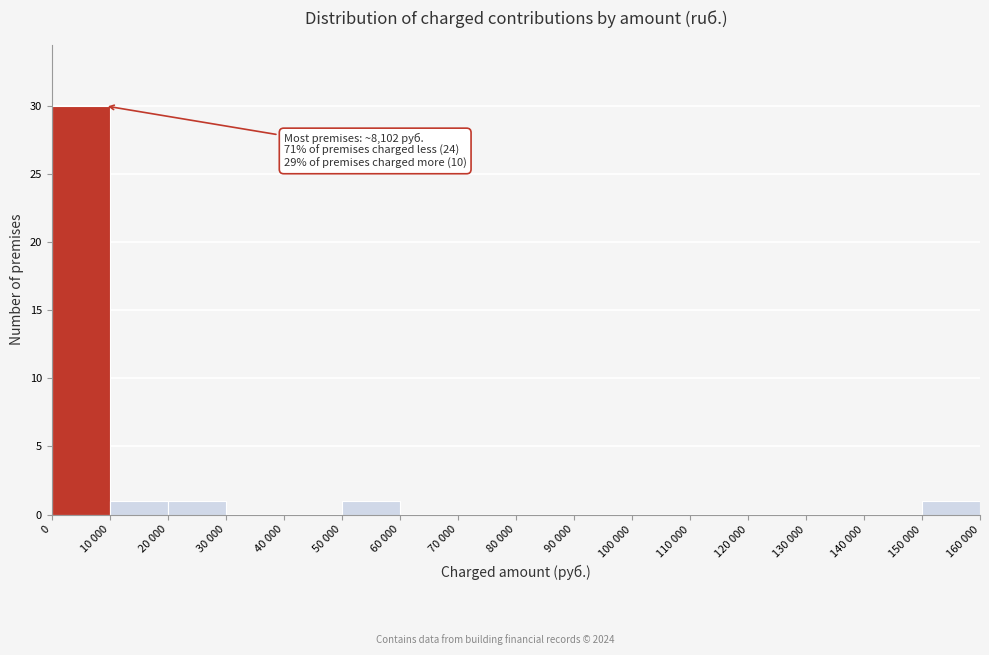

Reading left to right, transcribe all the data shown in this chart.

0=30	10 000=1	20 000=1	30 000=0	40 000=0	50 000=1	60 000=0	70 000=0	80 000=0	90 000=0	100 000=0	110 000=0	120 000=0	130 000=0	140 000=0	150 000=1